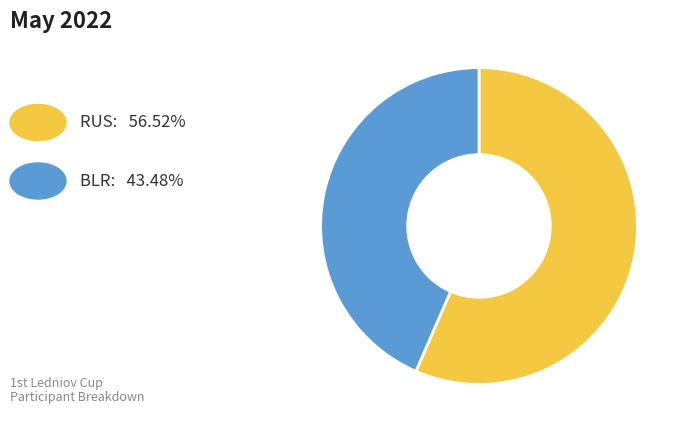

Is there a majority slice in this chart?

Yes